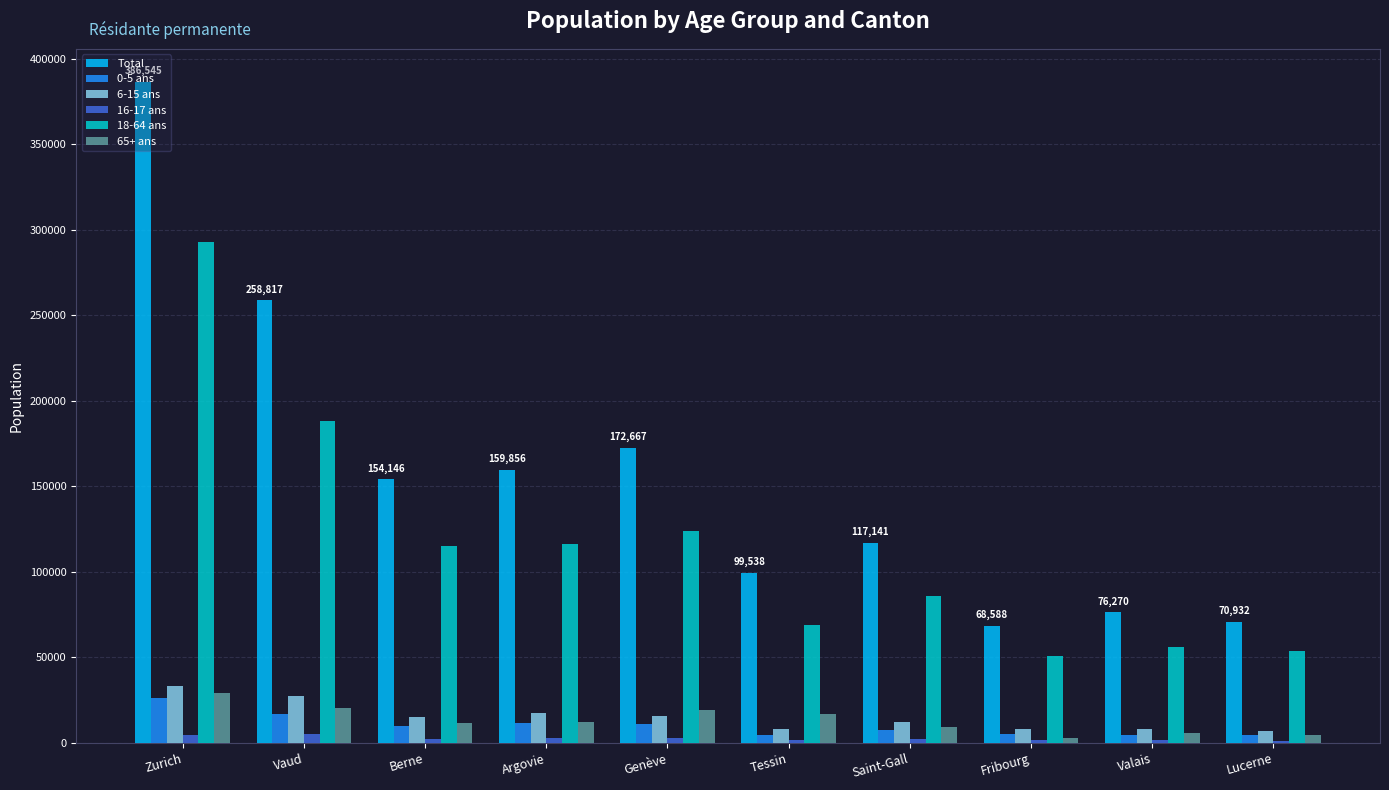

Read the 6-15 ans value at Lucerne.

6855